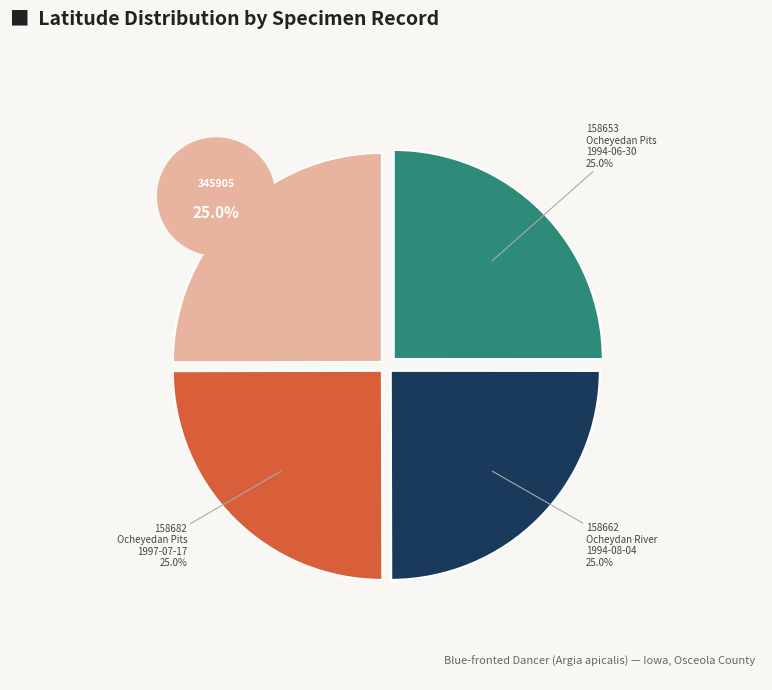

Which has a higher value, 158653 (Ocheyedan Pits 1994-06-30) or 158662 (Ocheydan River 1994-08-04)?

158653 (Ocheyedan Pits 1994-06-30)